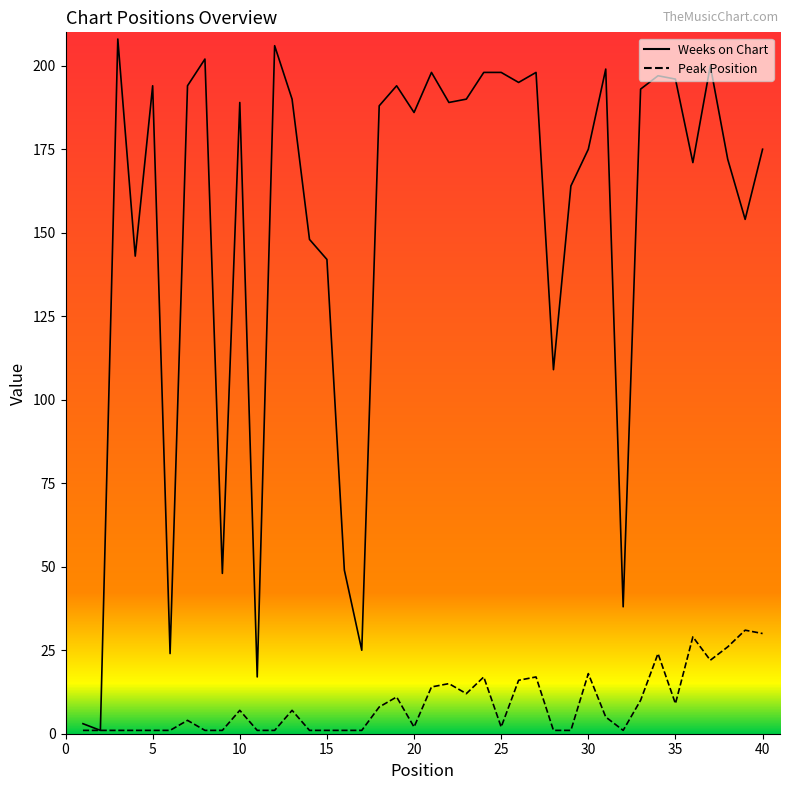

How many lines are shown in the chart?

2